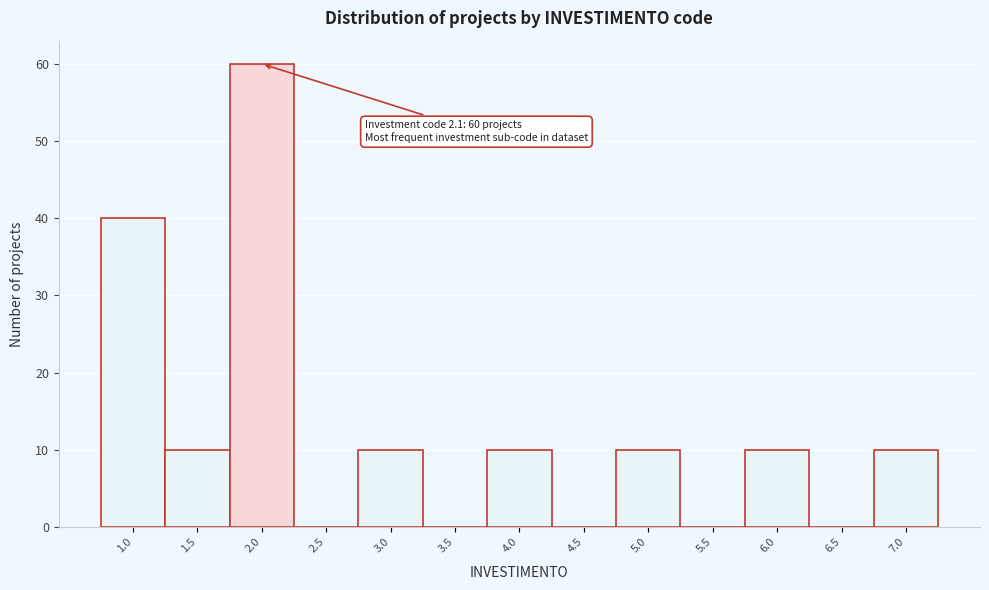

Reading left to right, extract all data points from this chart.

1.0=40	1.5=10	2.0=60	2.5=0	3.0=10	3.5=0	4.0=10	4.5=0	5.0=10	5.5=0	6.0=10	6.5=0	7.0=10